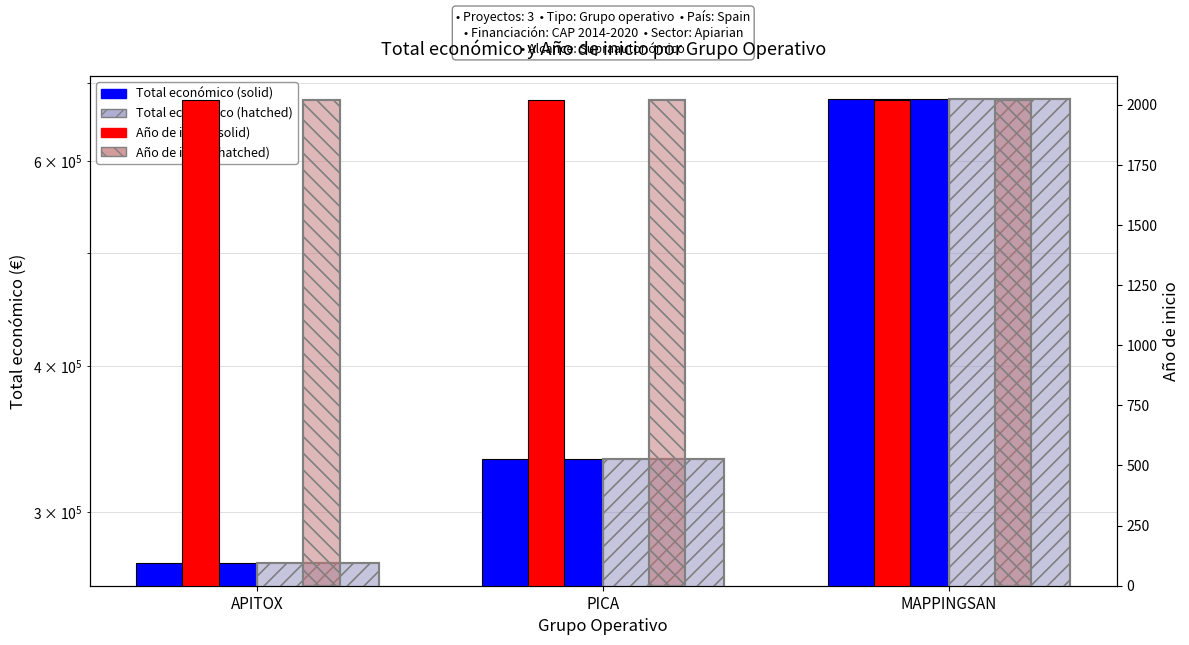

The Año de inicio (uniform) series shows 3403 at APITOX. True or false?

False